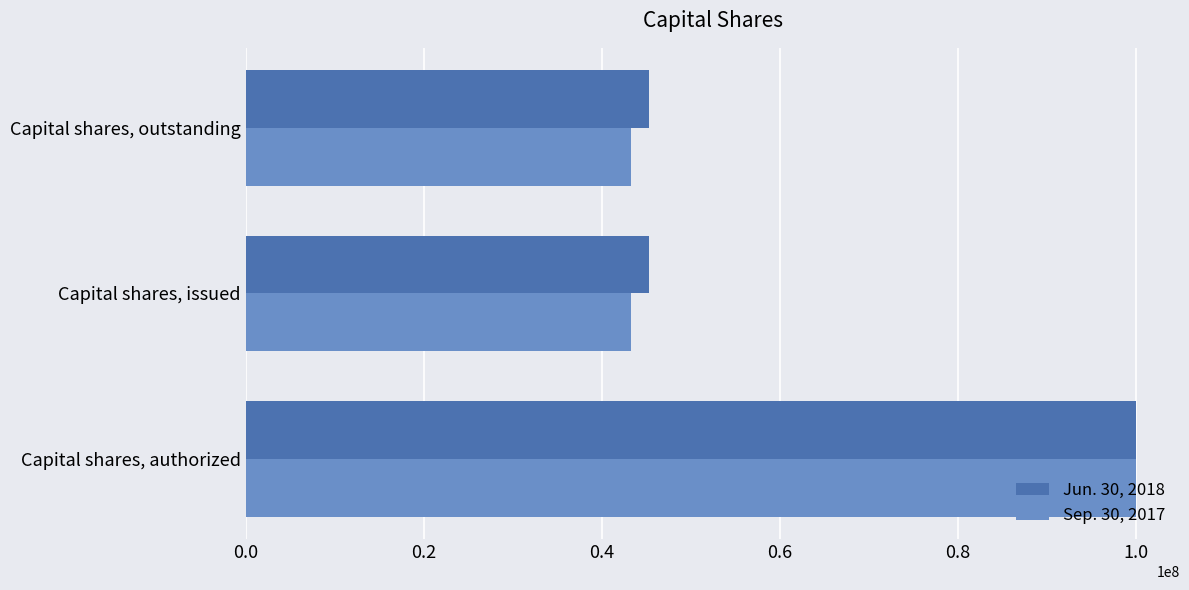

At Capital shares, outstanding, list the series in order from smallest to largest.

Sep. 30, 2017, Jun. 30, 2018